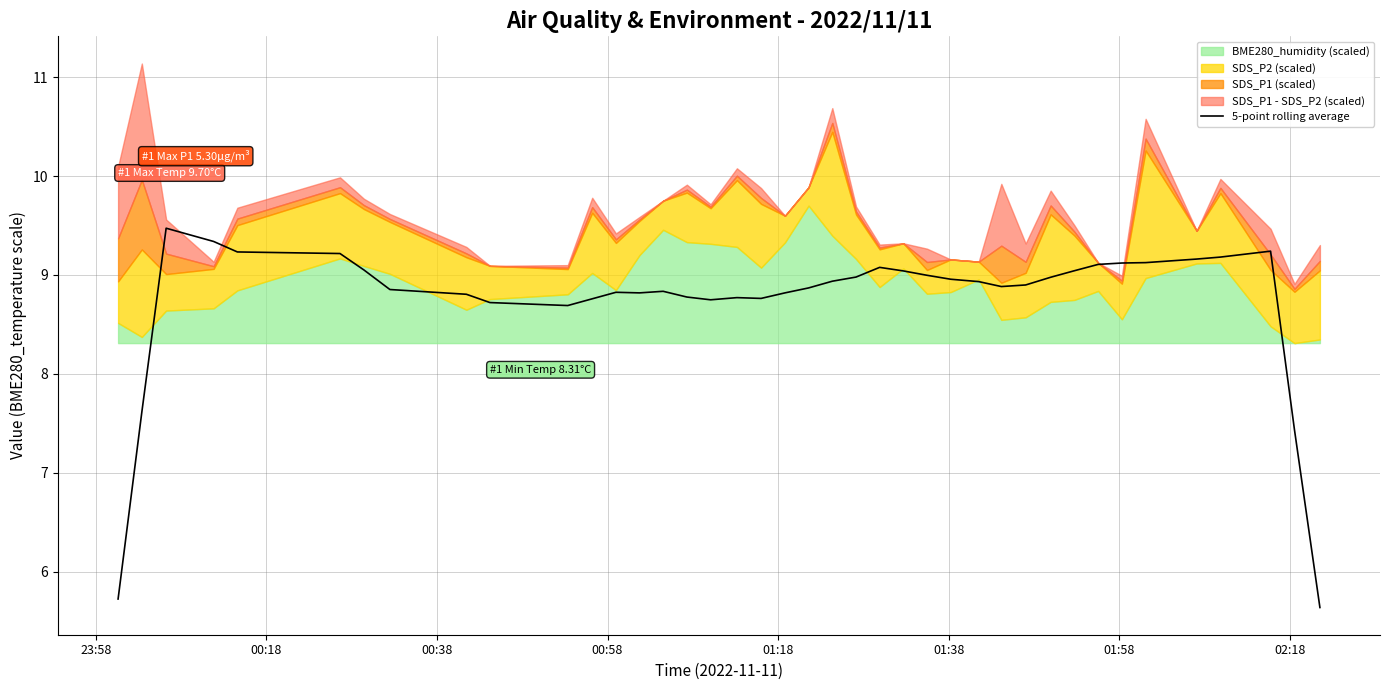

What is the greatest value displayed?

9.5